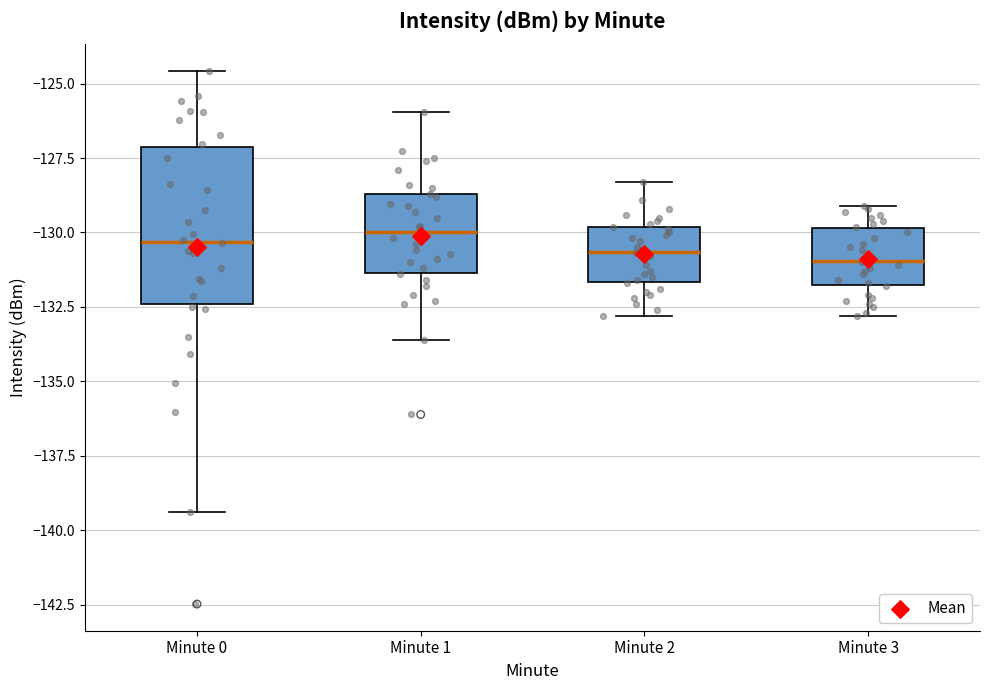

Where does the upper whisker of the box for Minute 3 end on the y-axis? The values are not printed on the chart, so give them approximately, as read against the axis.

-129.0